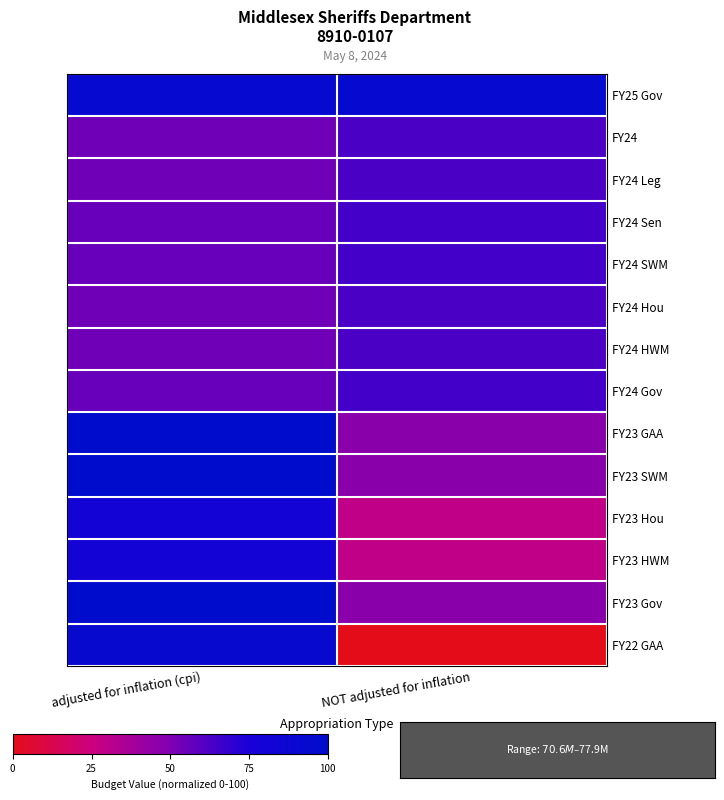

What is the total value across all series at adjusted for inflation (cpi)?

1030.3